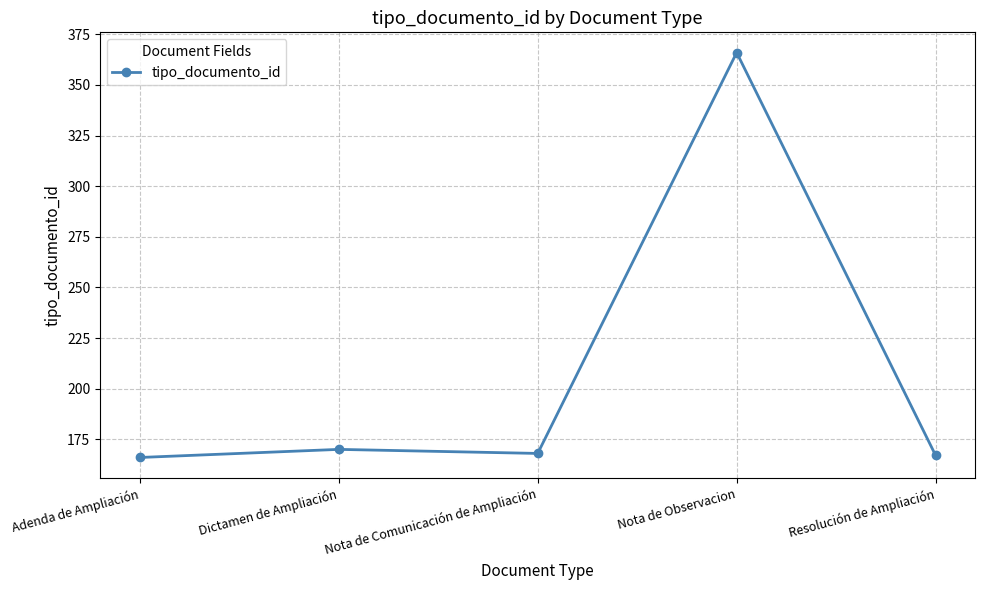

What is the change in value from Adenda de Ampliación to Nota de Comunicación de Ampliación?

+2